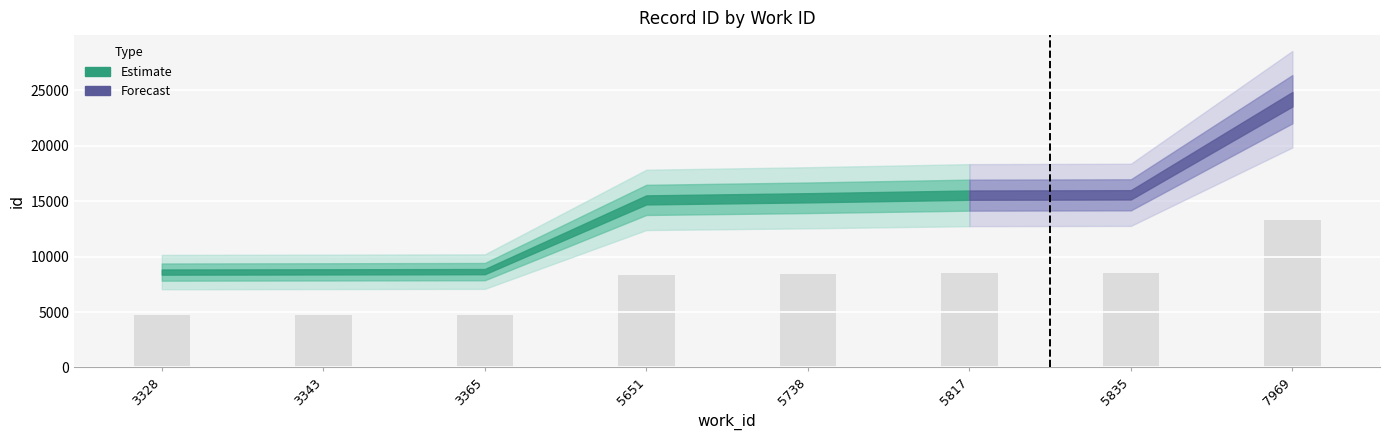

How many bars are there in total?

8